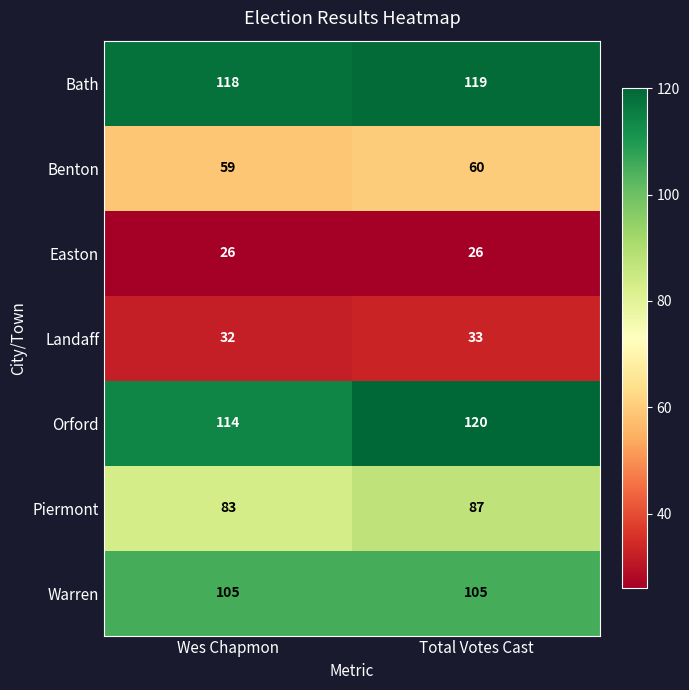

True or false: Warren has a value of 105 at Total Votes Cast.

True